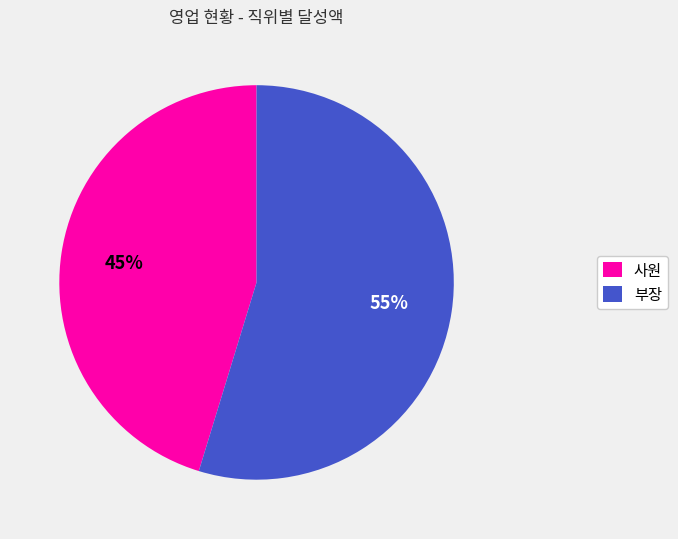

Does any single category account for the majority?

Yes